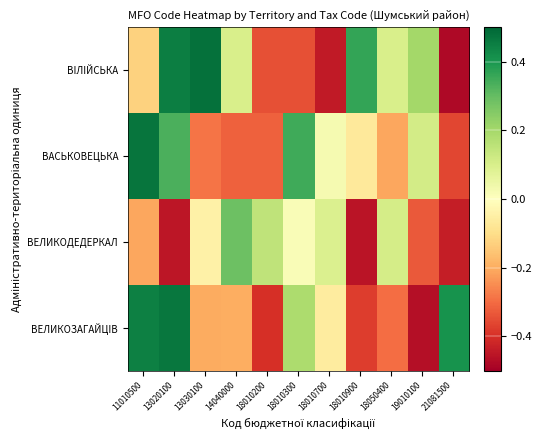

At 18010900, list the series in order from largest to smallest.

ВIЛIЙСЬКА, ВАСЬКОВЕЦЬКА, ВЕЛИКОЗАГАЙЦIВ, ВЕЛИКОДЕДЕРКАЛ